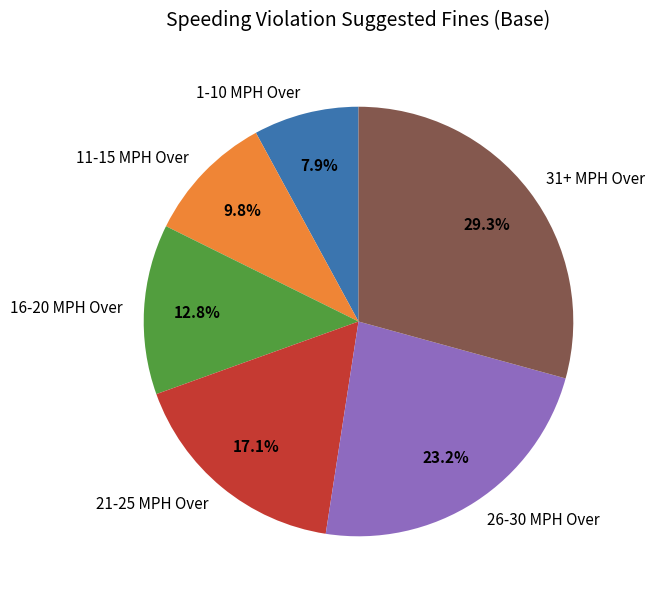

Which category has the smallest portion of the pie?

1-10 MPH Over